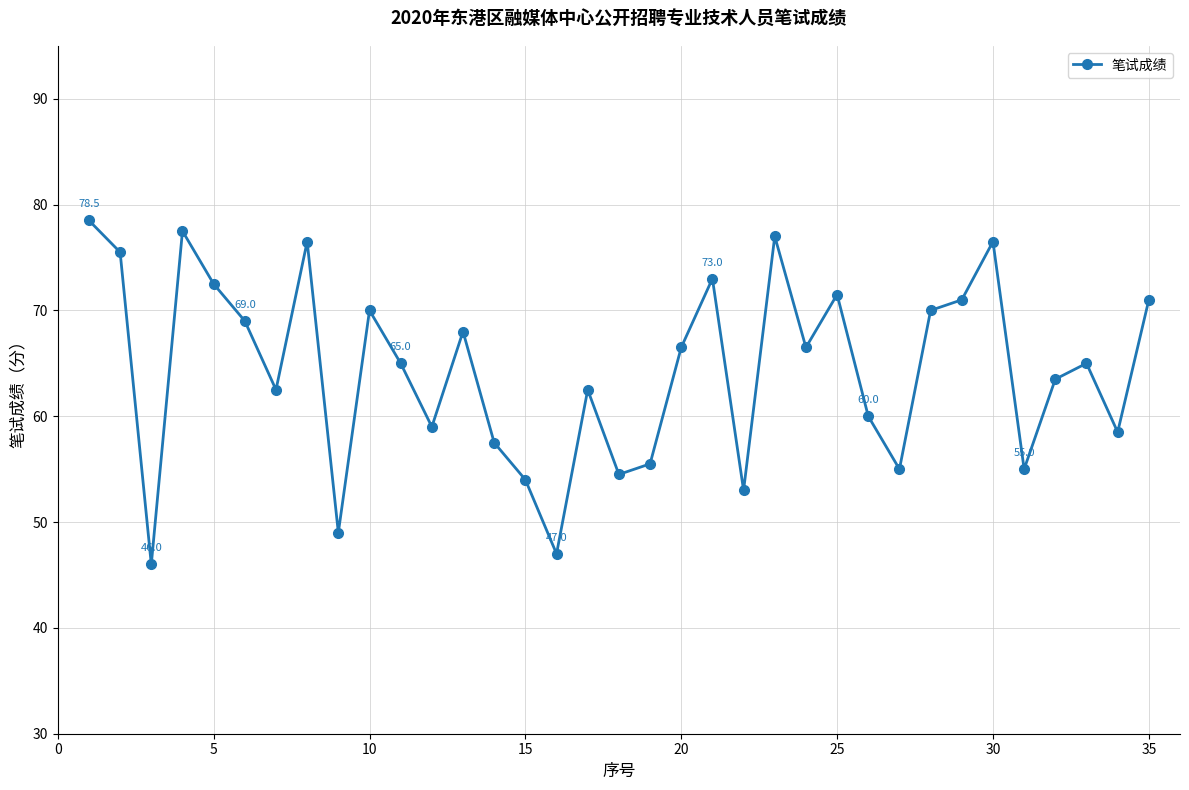

What is the difference between the maximum and second lowest values?

31.5